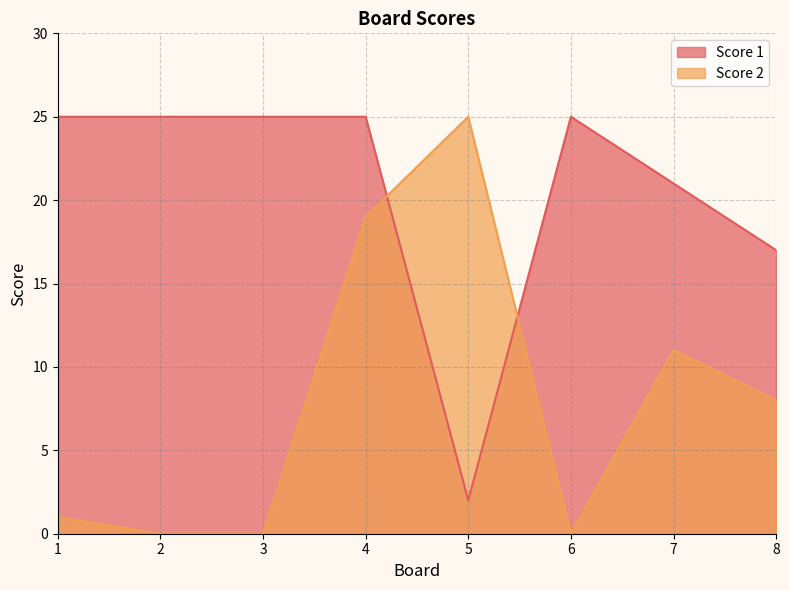

Is the value of Score 1 at 8 greater than the value of Score 2 at 4?

No